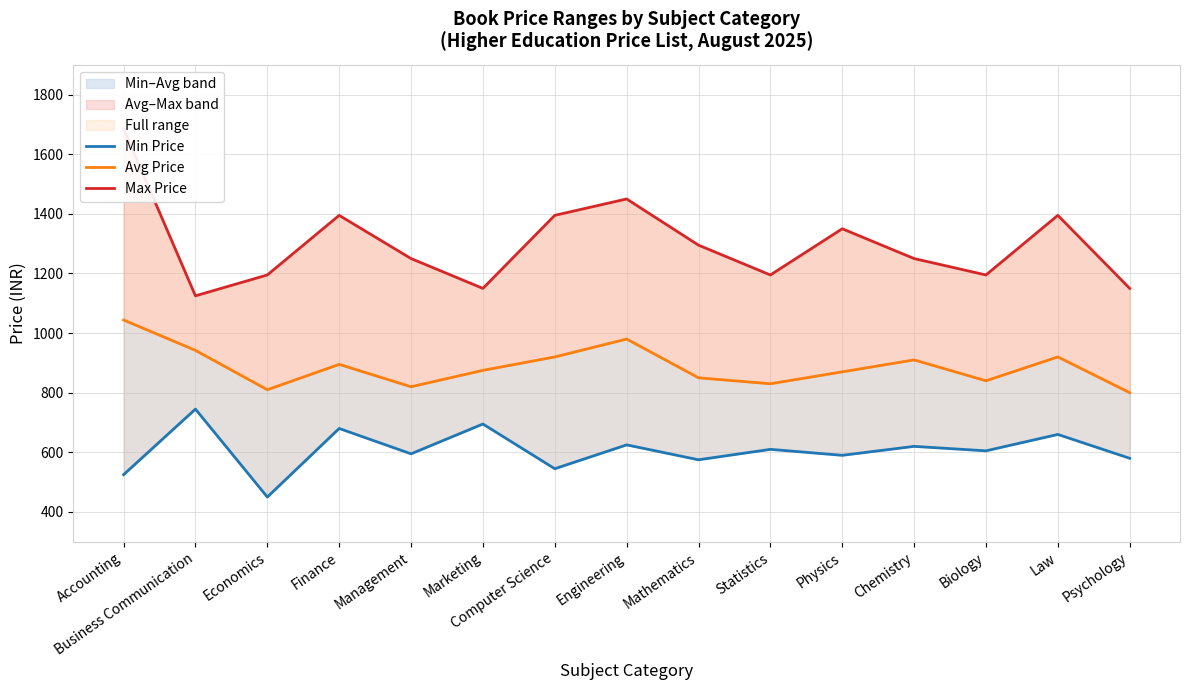

What is the total value across all series at Finance?

2970